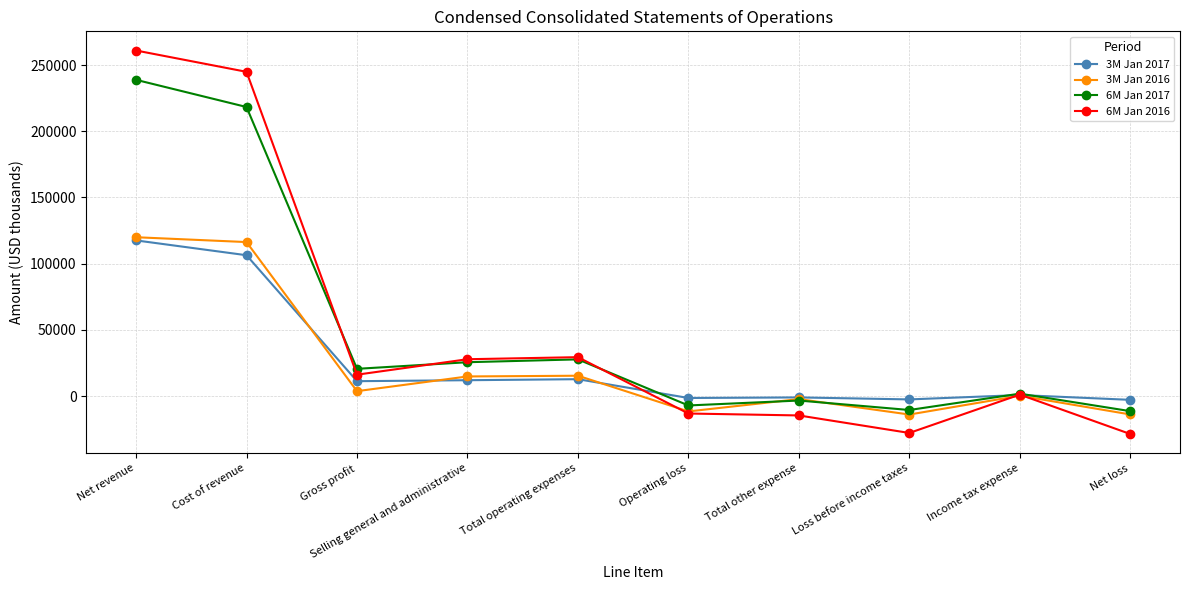

At which label does 6M Jan 2017 reach its peak?

Net revenue